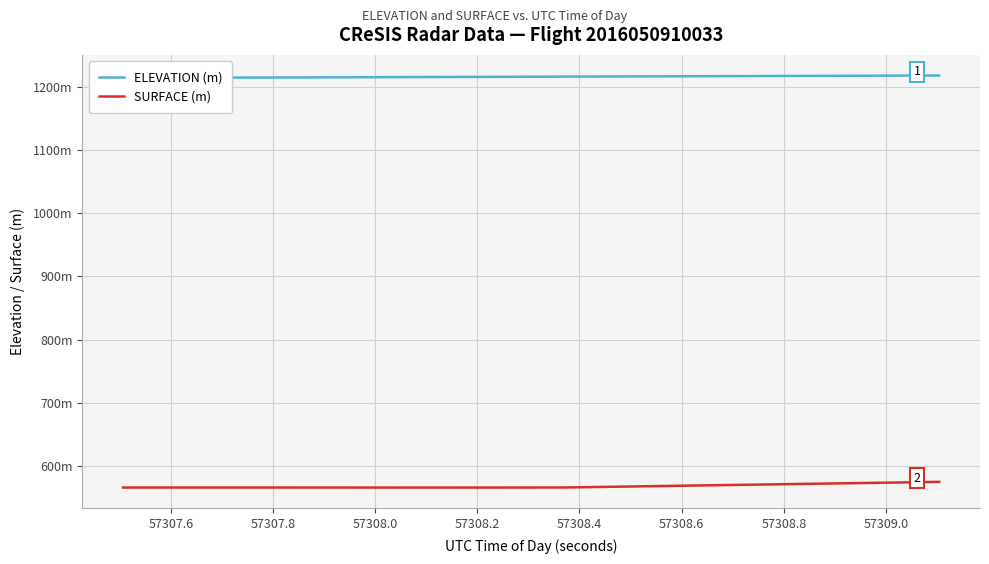

What is the maximum value shown in the chart?

1218.0